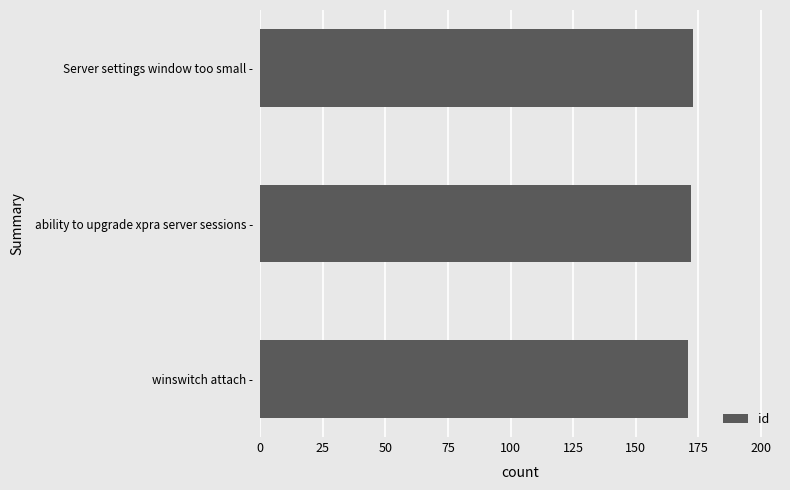

What is the sum of the values at winswitch attach - and ability to upgrade xpra server sessions -?

343